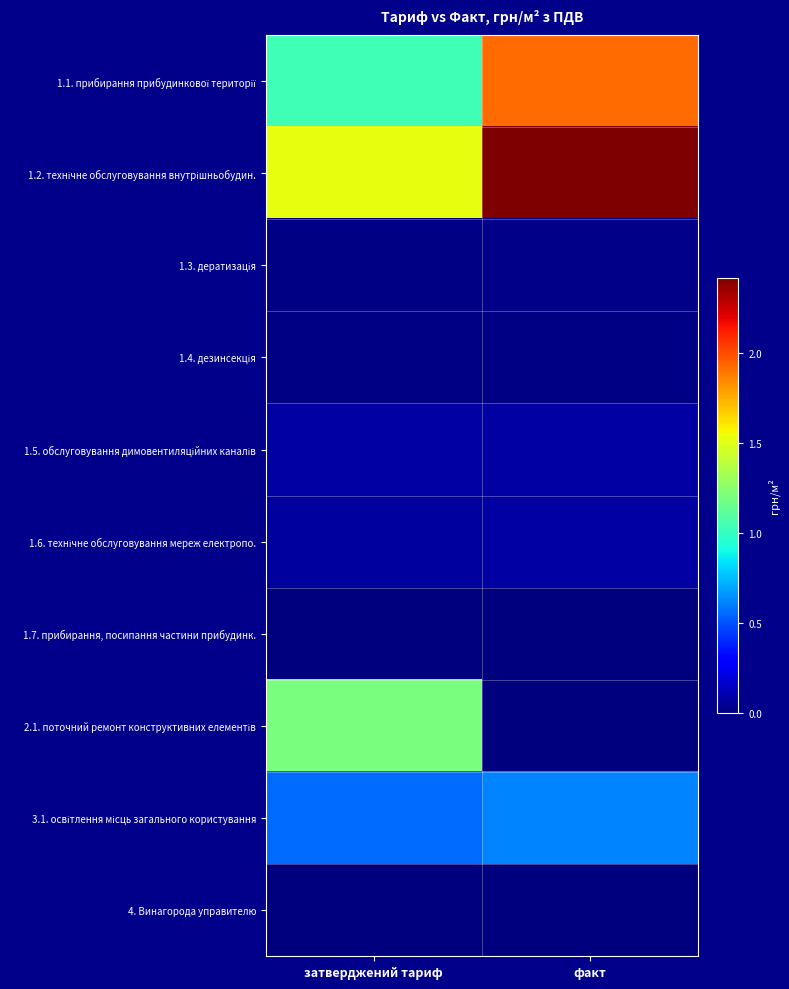

Which category has the lowest value across all series?

затверджений тариф